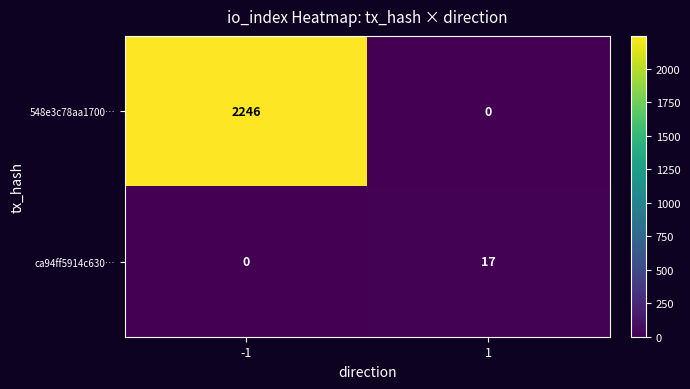

How many series are shown in this chart?

2